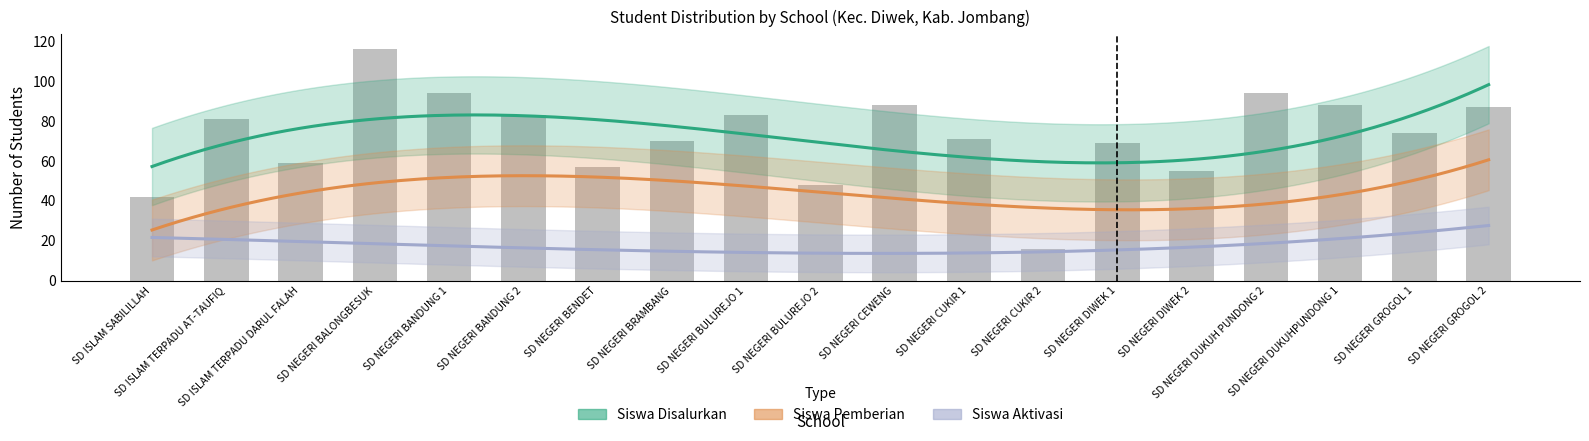

At SD NEGERI DUKUH PUNDONG 2, list the series in order from largest to smallest.

Siswa Disalurkan, Siswa Pemberian, Siswa Aktivasi